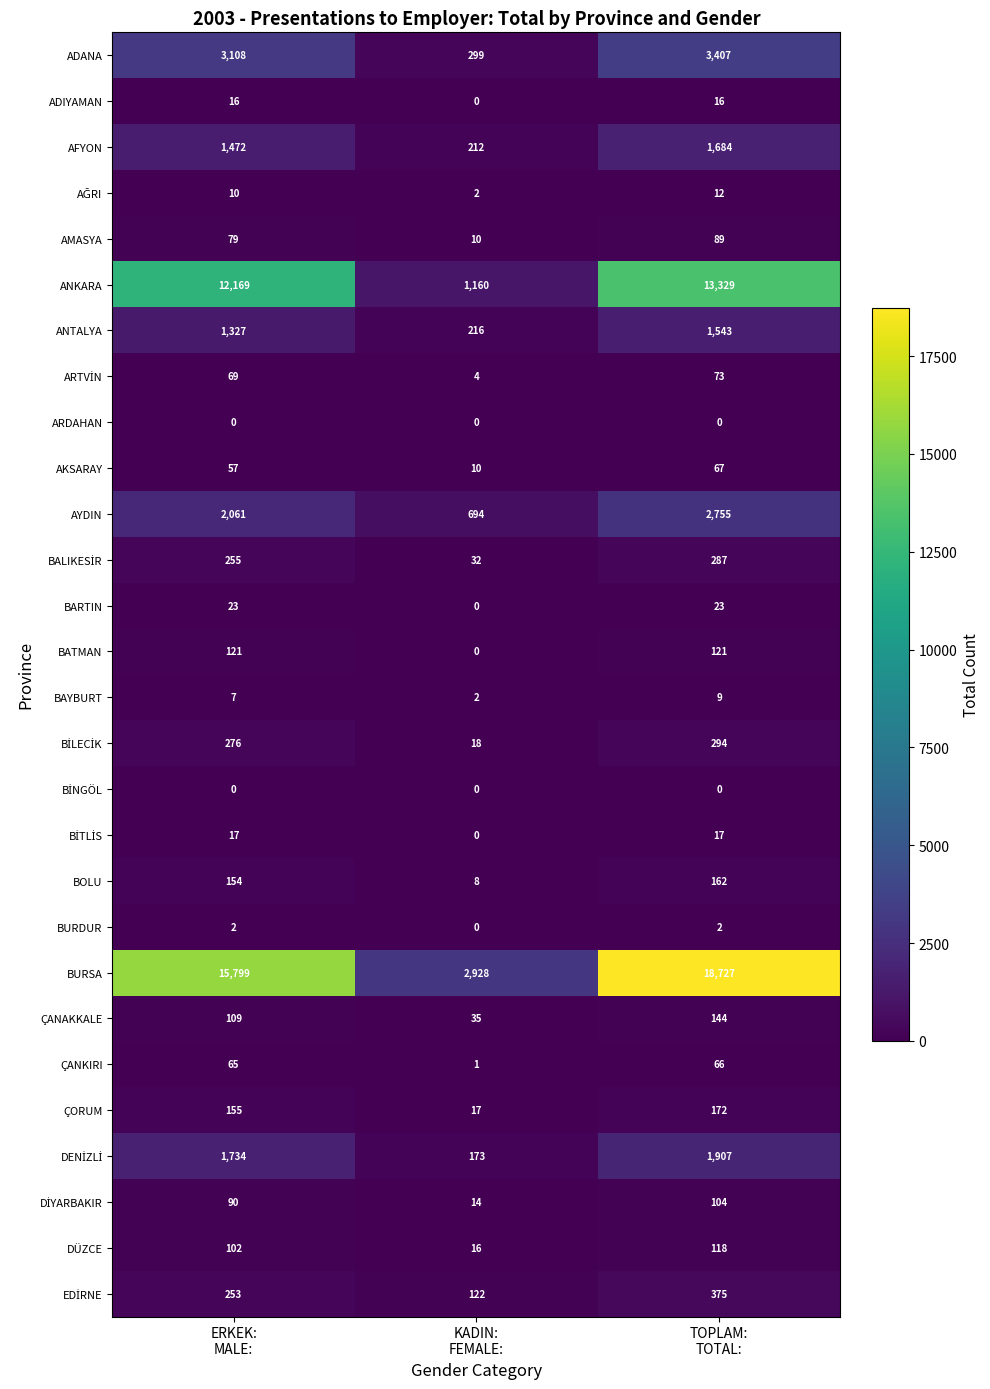

What is the sum of all ANTALYA values?

3086